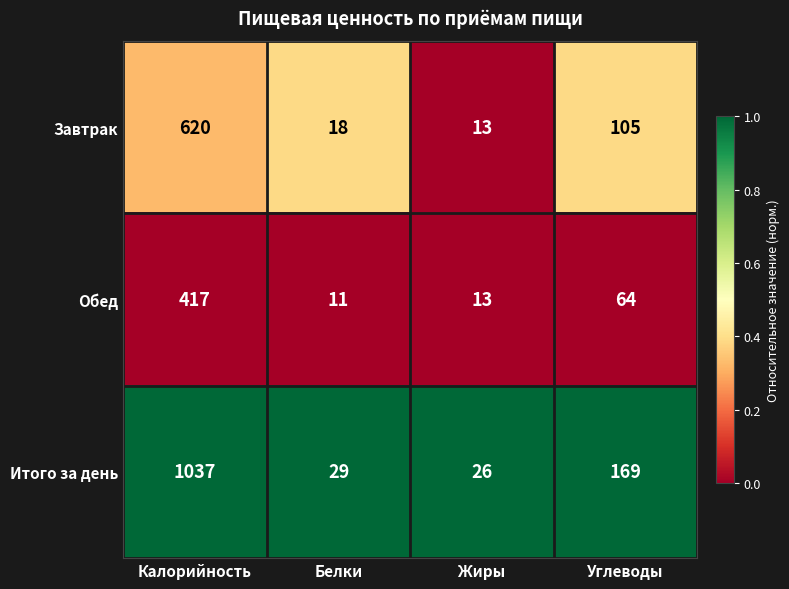

Reading left to right, extract all data points from this chart.

Завтрак: 620	18	13	105
Обед: 417	11	13	64
Итого за день: 1037	29	26	169